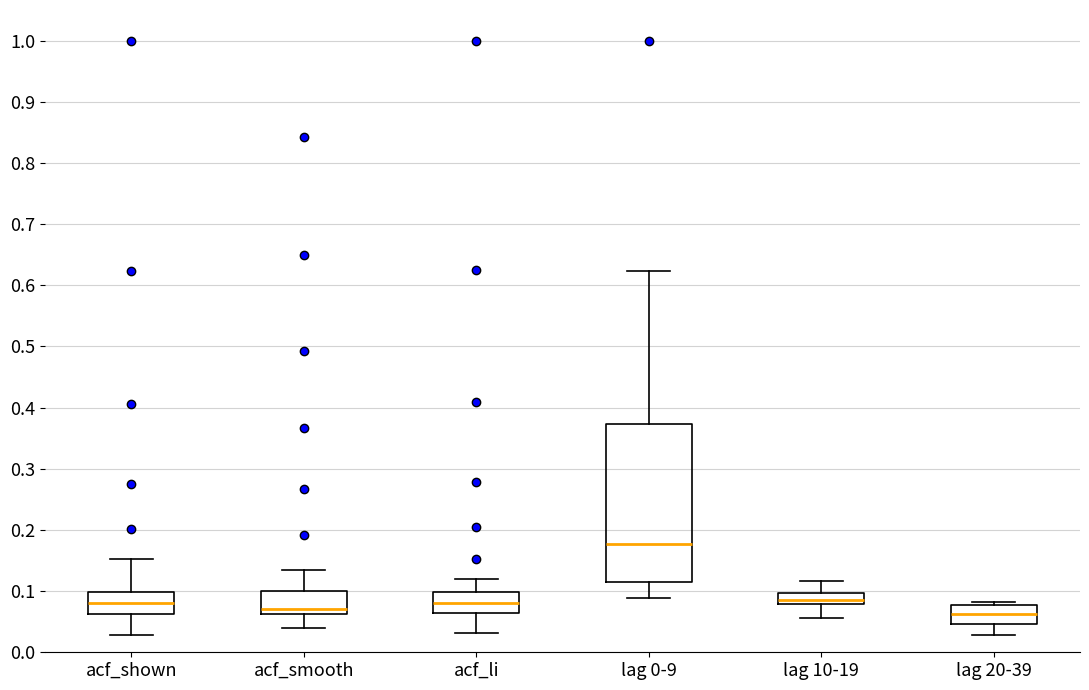

Reading left to right, read every box against the y-axis: the position of its median line, the range the box covers, and the ends of its whiskers. The values are not printed on the chart, so give them approximately, as read against the axis.

acf_shown: median 0.08, box 0.06 to 0.10, whiskers 0.03 to 0.15
acf_smooth: median 0.07, box 0.06 to 0.10, whiskers 0.04 to 0.13
acf_li: median 0.08, box 0.06 to 0.10, whiskers 0.03 to 0.12
lag 0-9: median 0.18, box 0.11 to 0.37, whiskers 0.09 to 0.62
lag 10-19: median 0.09, box 0.08 to 0.10, whiskers 0.06 to 0.12
lag 20-39: median 0.06, box 0.05 to 0.08, whiskers 0.03 to 0.08 (just above the box's upper edge)